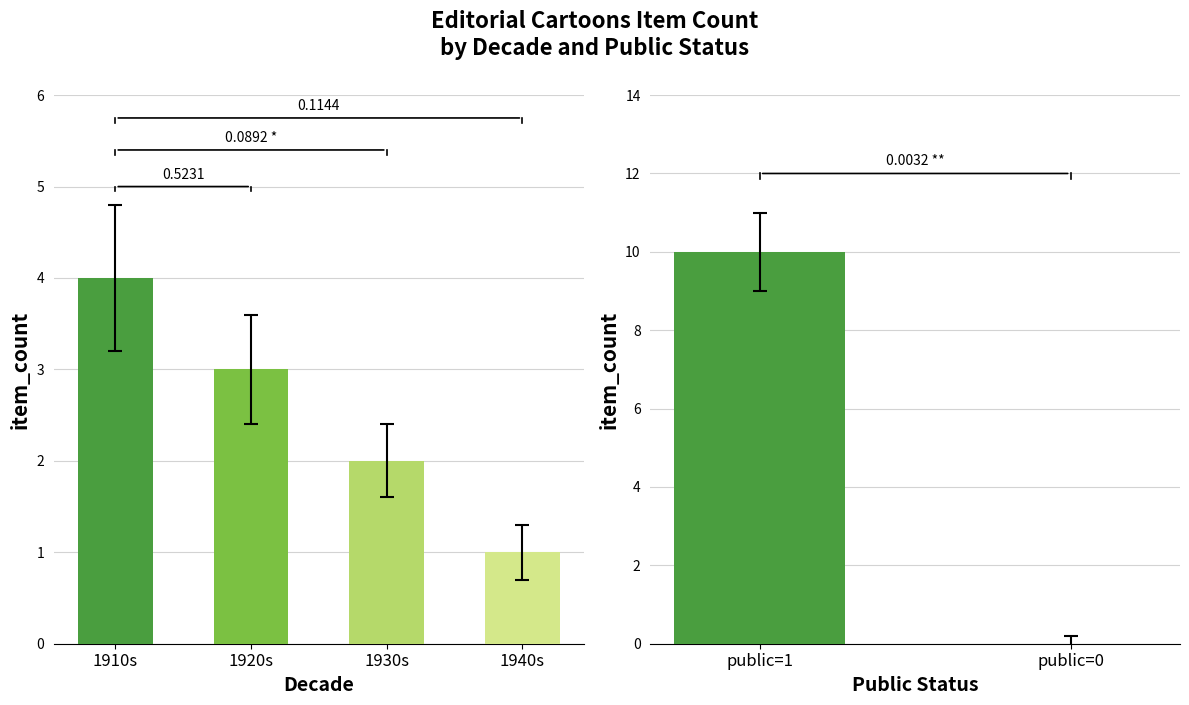

What is the sum of all values?

10